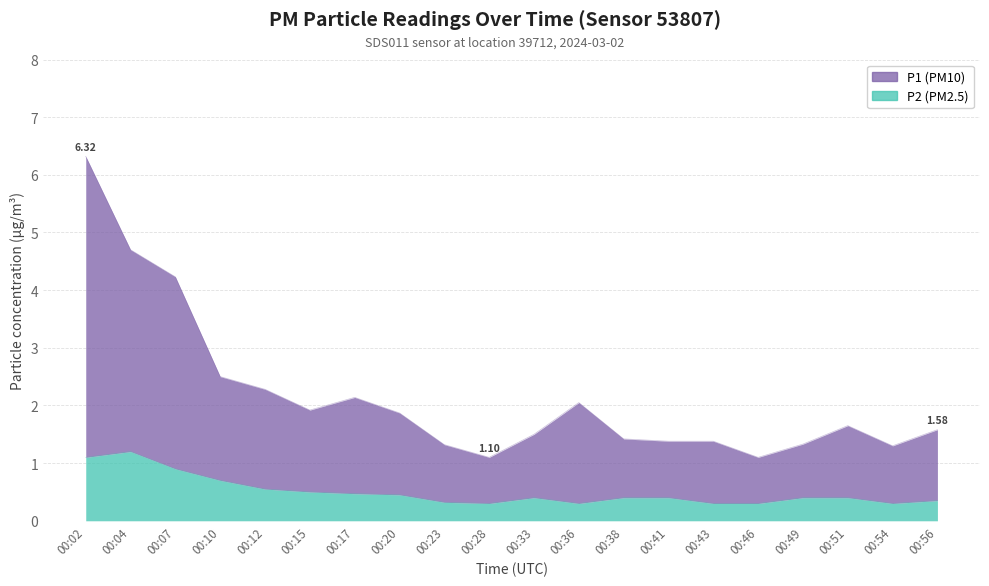

What is the average value of the P1 series?

2.2